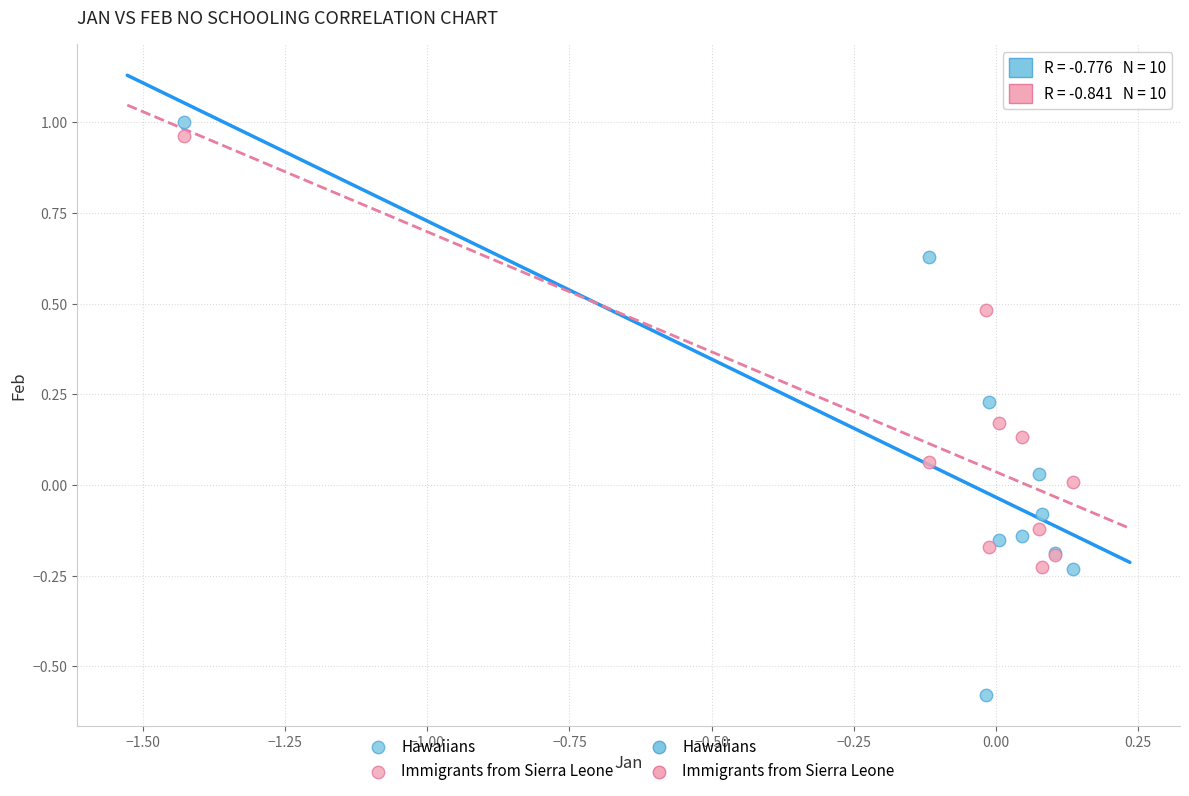

Which series has the largest Y range (max minus min)?

Hawaiians